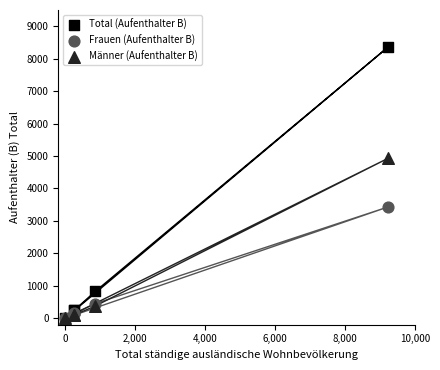

In the Männer (Aufenthalter B) series, what Y value is closest to 2464?

375